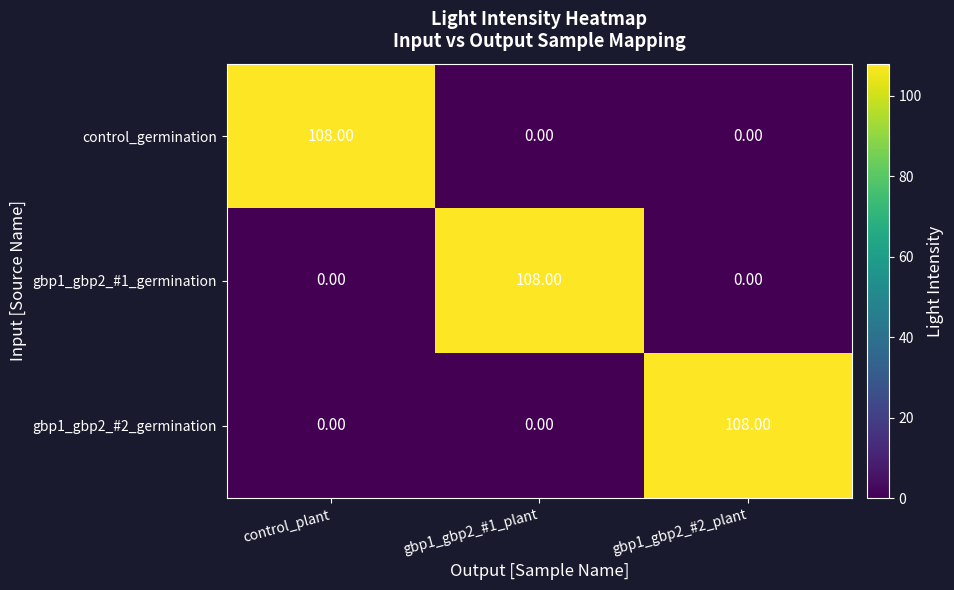

What is the total value across all series at gbp1_gbp2_#2_plant?

108